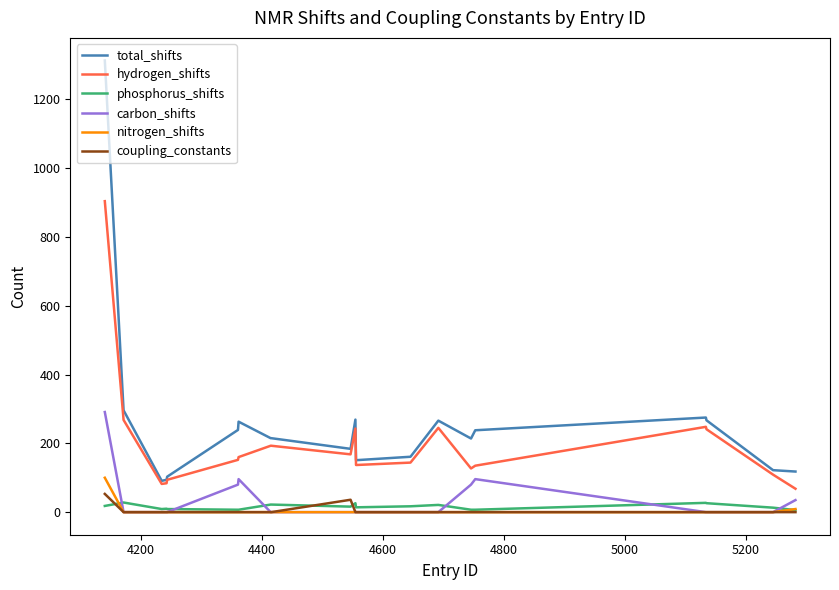

What is the maximum value for hydrogen_shifts?

904